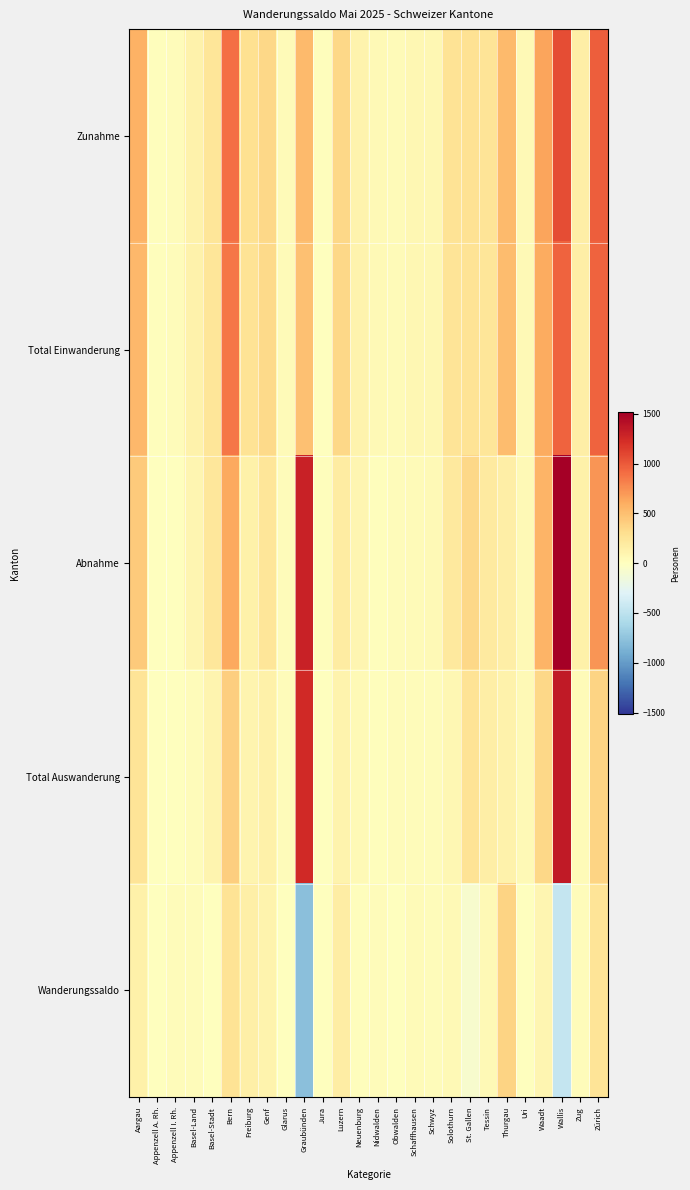

What is the spread (max minus min) of values at Uri?

57